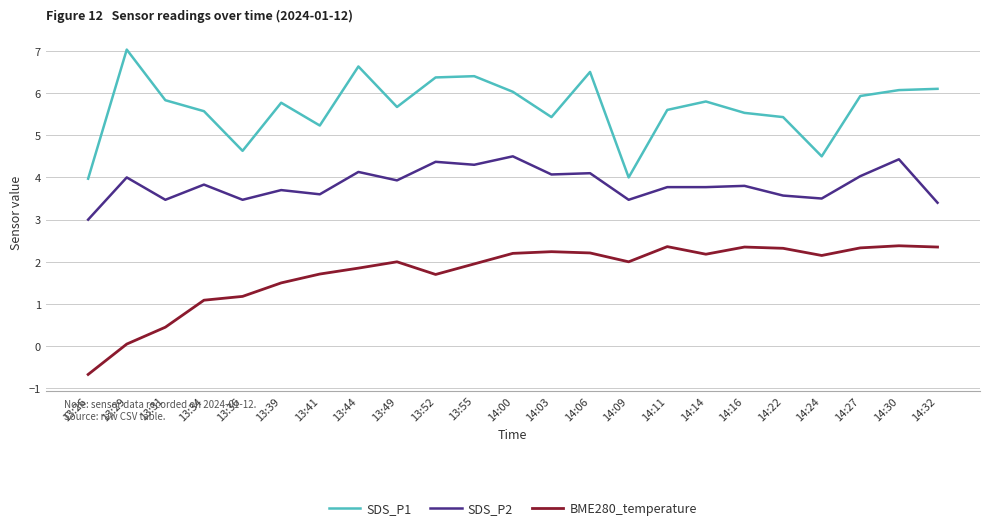

True or false: BME280_temperature has more than 1 interior local peaks.

True